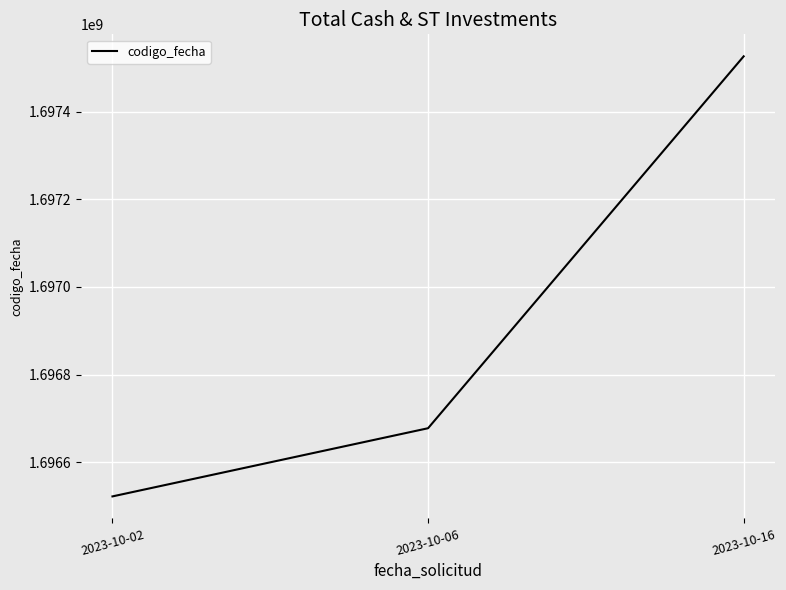

How many lines are shown in the chart?

1